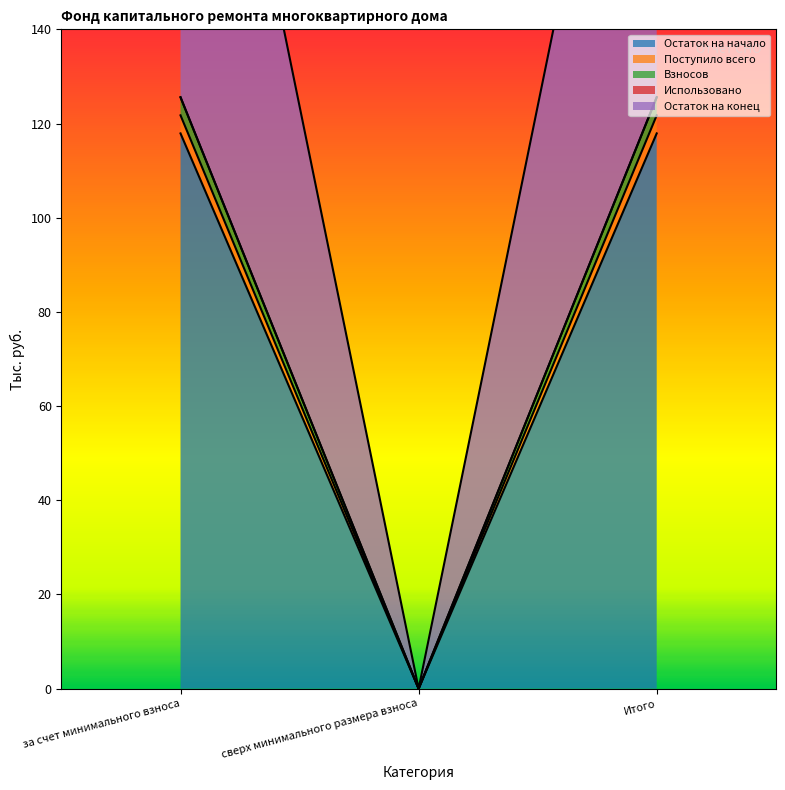

True or false: Остаток на конец has a value of 247.3 at Итого.

True